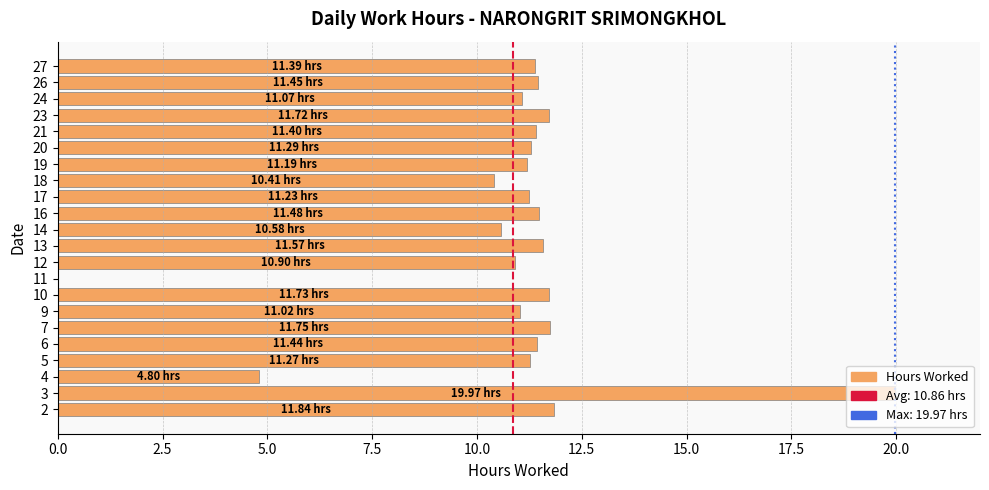

What is the sum of all values?

239.5